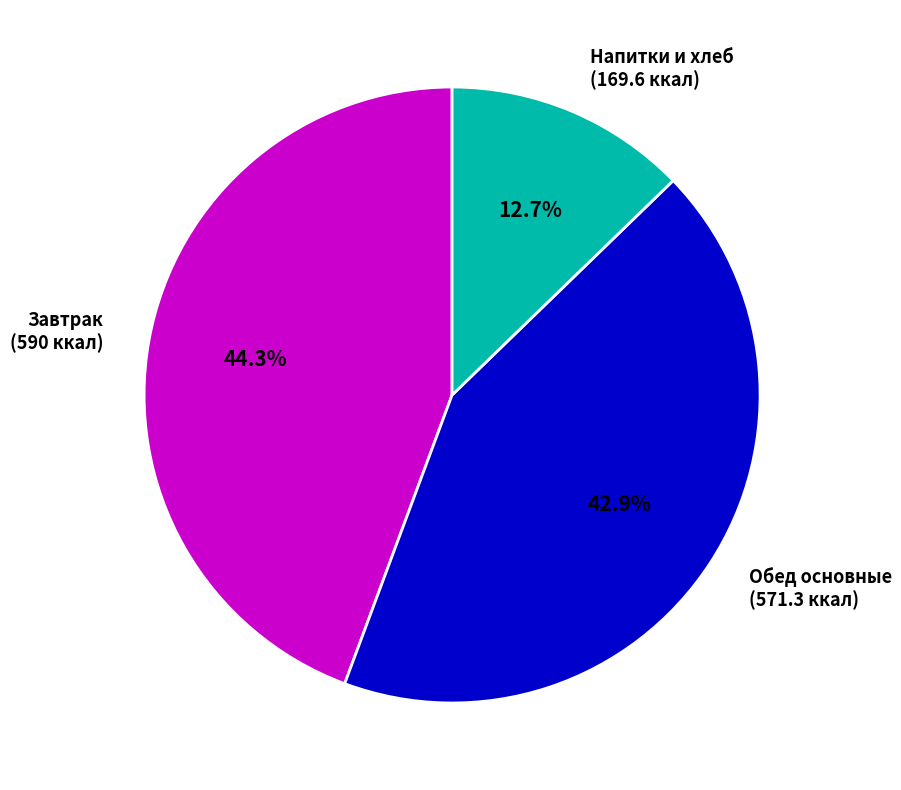

Is there any slice that represents more than half of the pie?

No